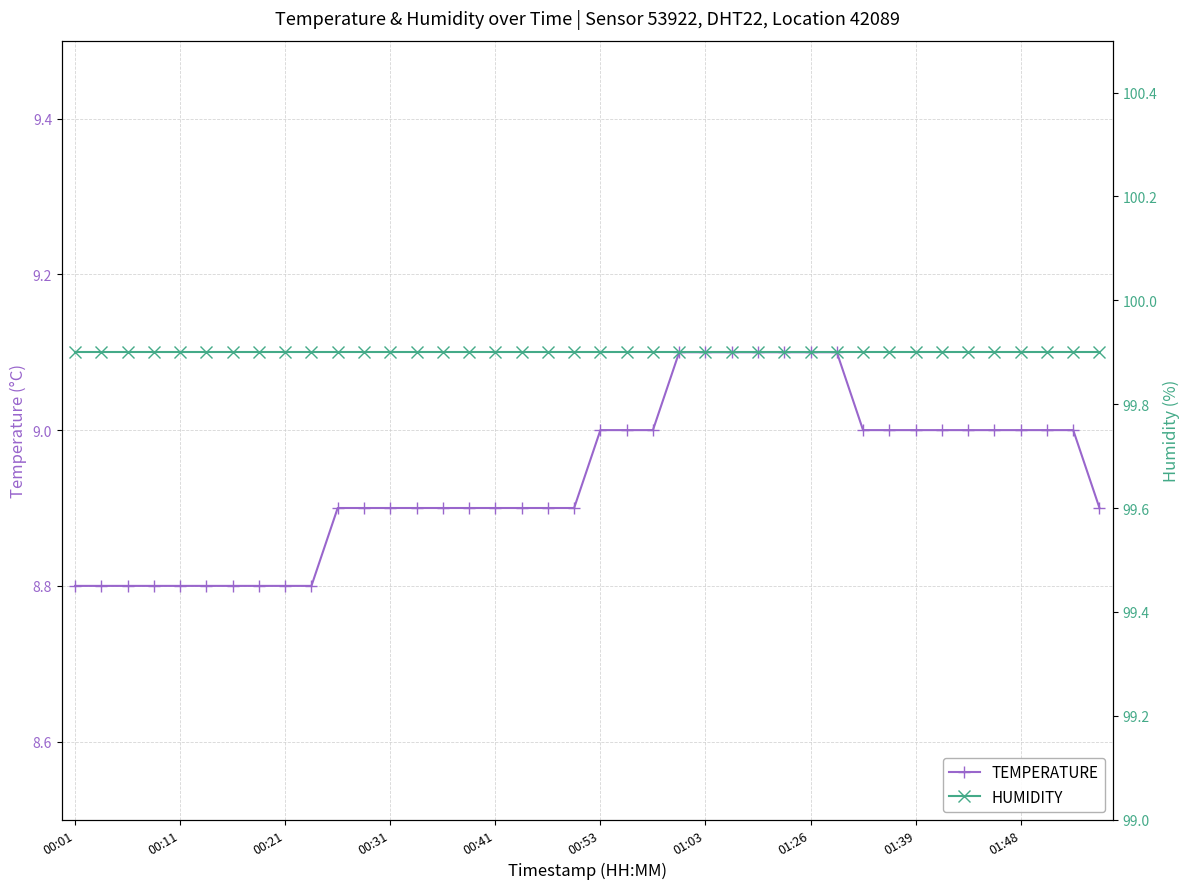

Which series changed the most between 10 and 14?

temperature